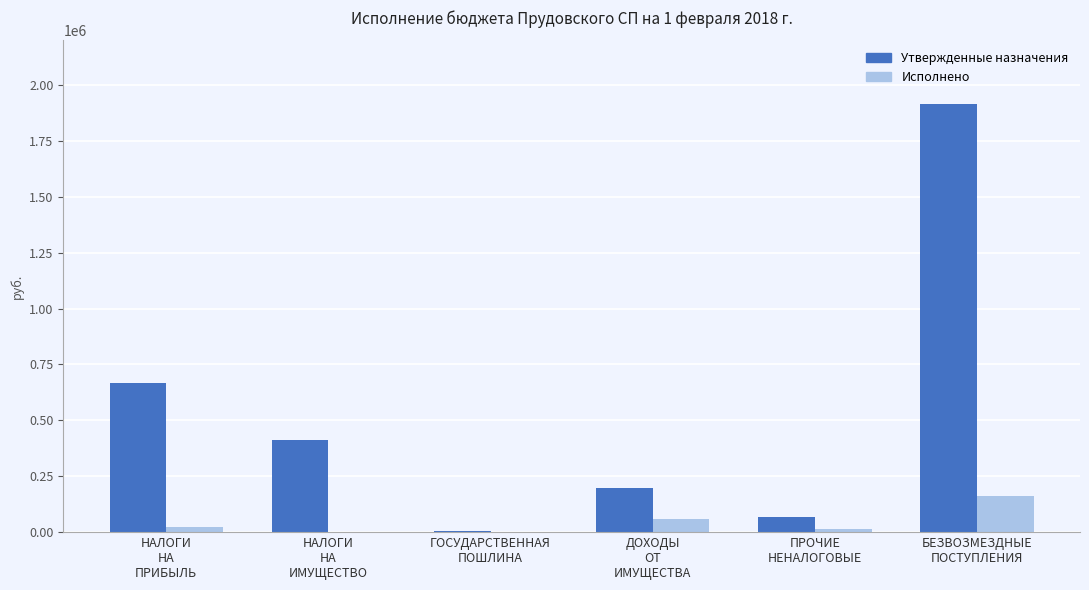

At which category is the sum across all series the highest?

БЕЗВОЗМЕЗДНЫЕ
ПОСТУПЛЕНИЯ